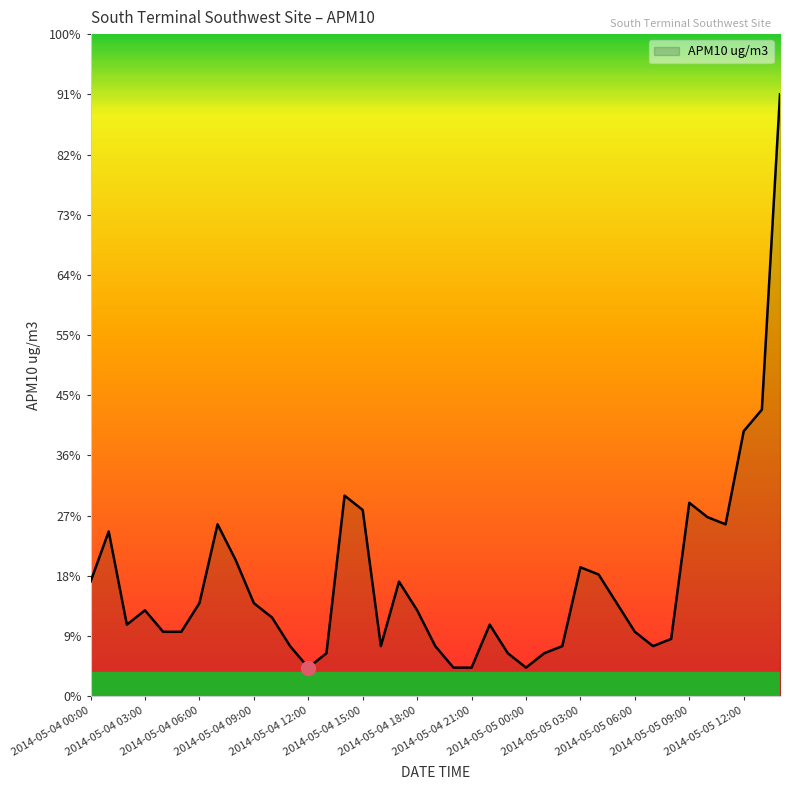

Does the chart have visible grid lines?

No